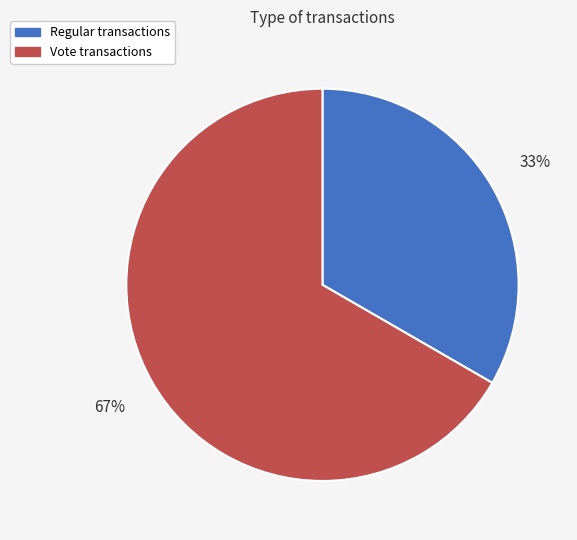

True or false: Vote accounts for 99% of the total.

False